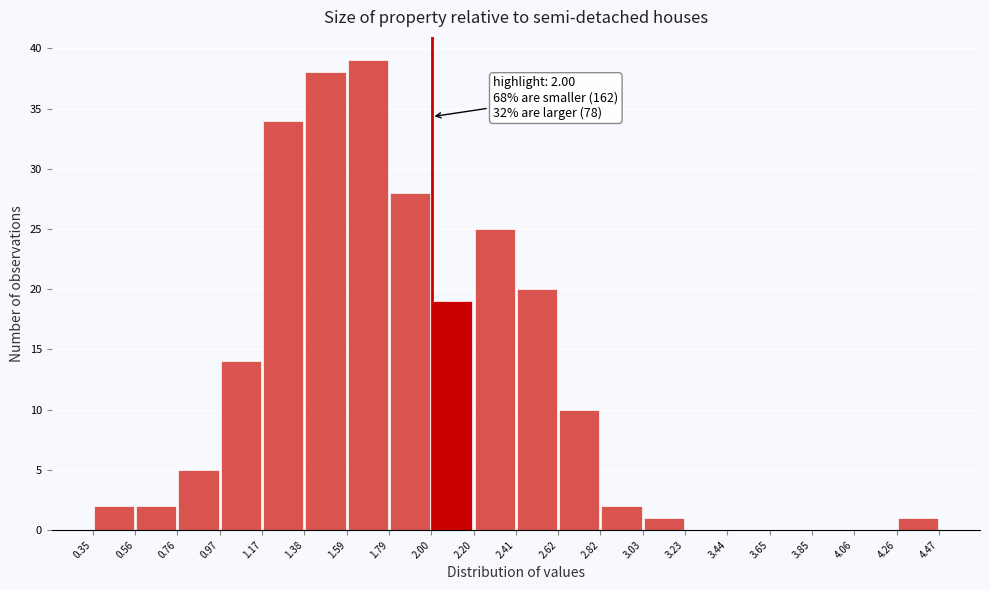

Over which range of the x-axis is the bar tallest?

1.59 to 1.79